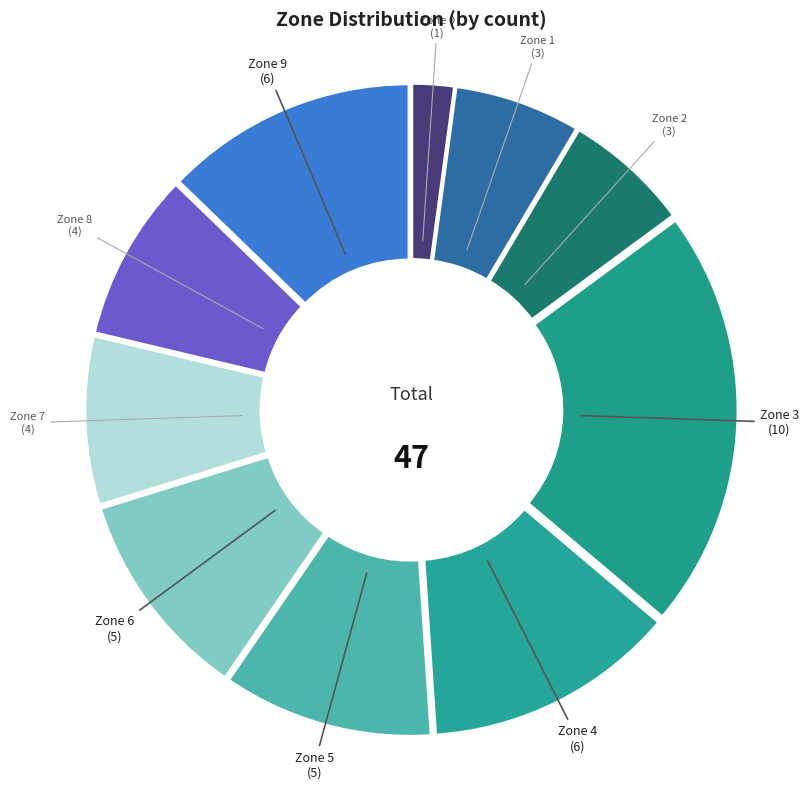

Count the number of slices in the pie.

10